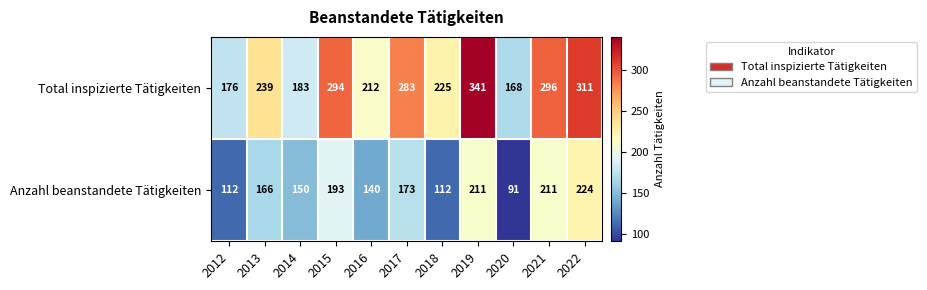

Reading left to right, list all the values displayed in this chart.

Total inspizierte Tätigkeiten: 2012=176	2013=239	2014=183	2015=294	2016=212	2017=283	2018=225	2019=341	2020=168	2021=296	2022=311
Anzahl beanstandete Tätigkeiten: 2012=112	2013=166	2014=150	2015=193	2016=140	2017=173	2018=112	2019=211	2020=91	2021=211	2022=224